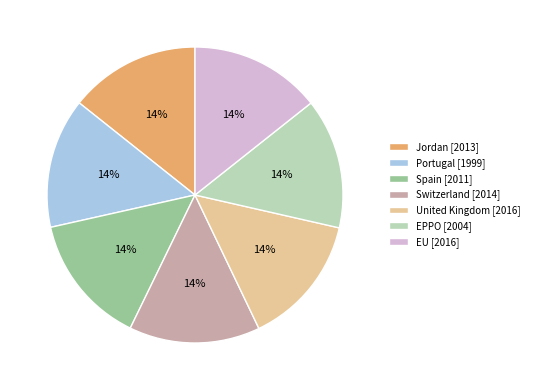

Do Jordan [2013] and Switzerland [2014] together represent more than half of the pie?

No